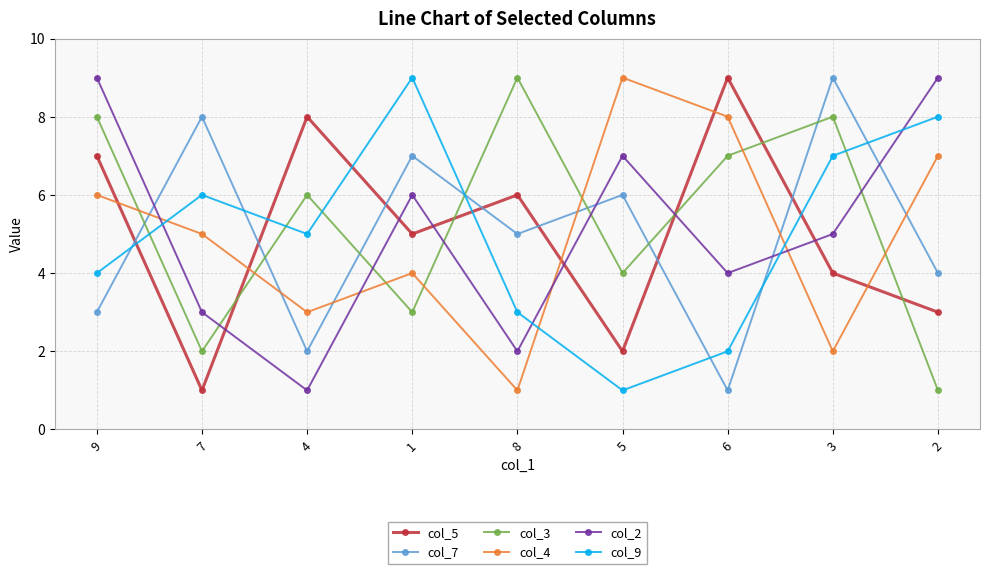

What is the difference between the col_3 values at 8 and 4?

3